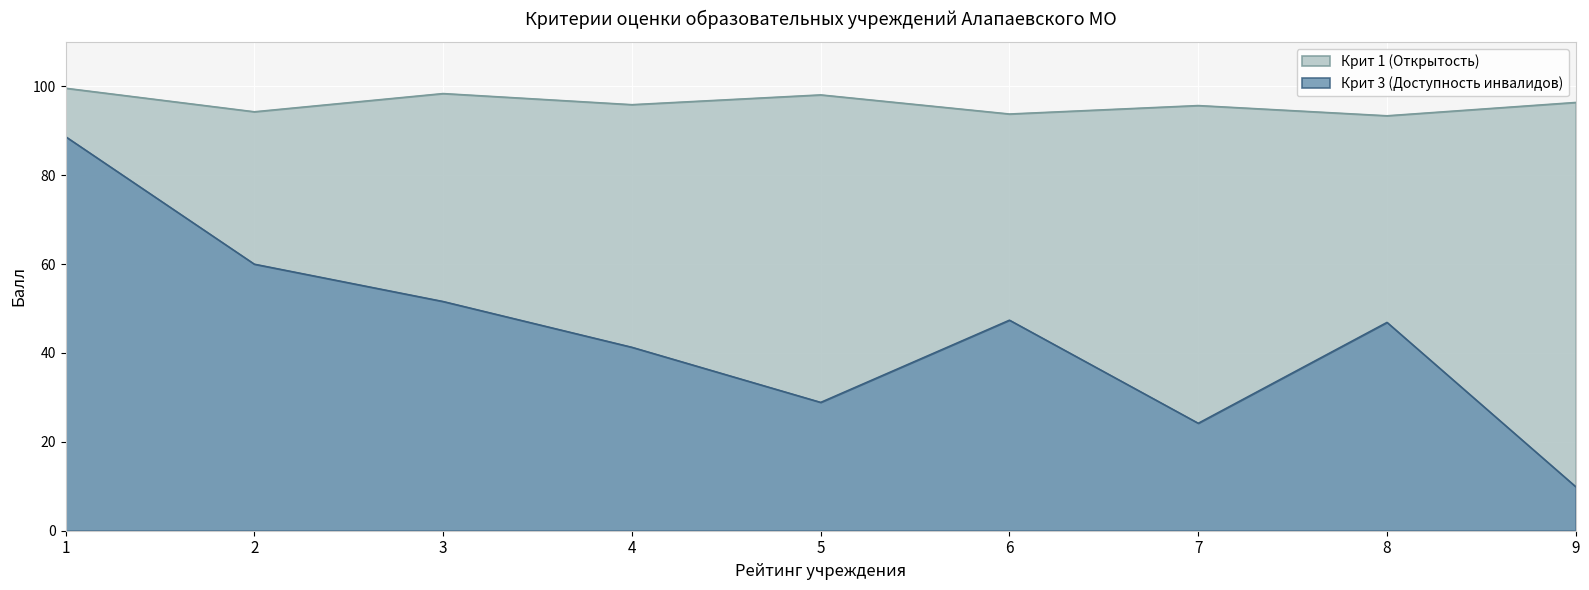

Does the chart display data point markers on the line(s)?

No